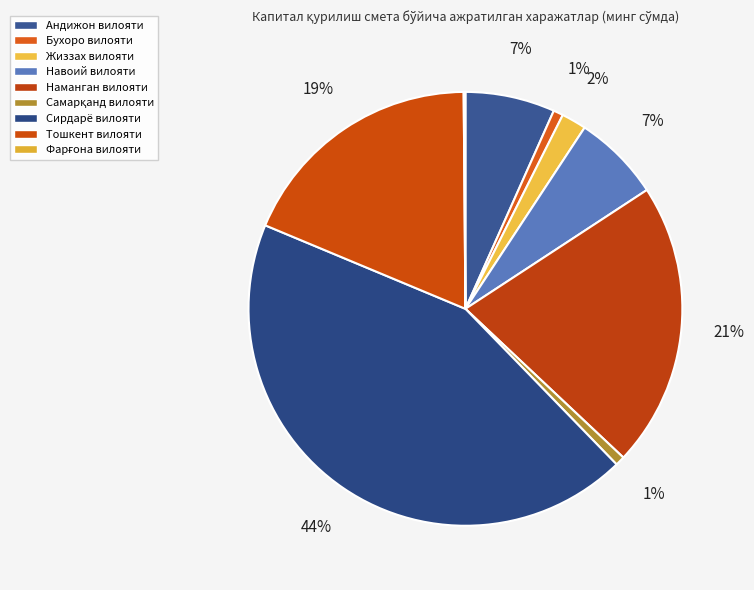

Combined, do Андижон вилояти and Тошкент вилояти account for over 50%?

No